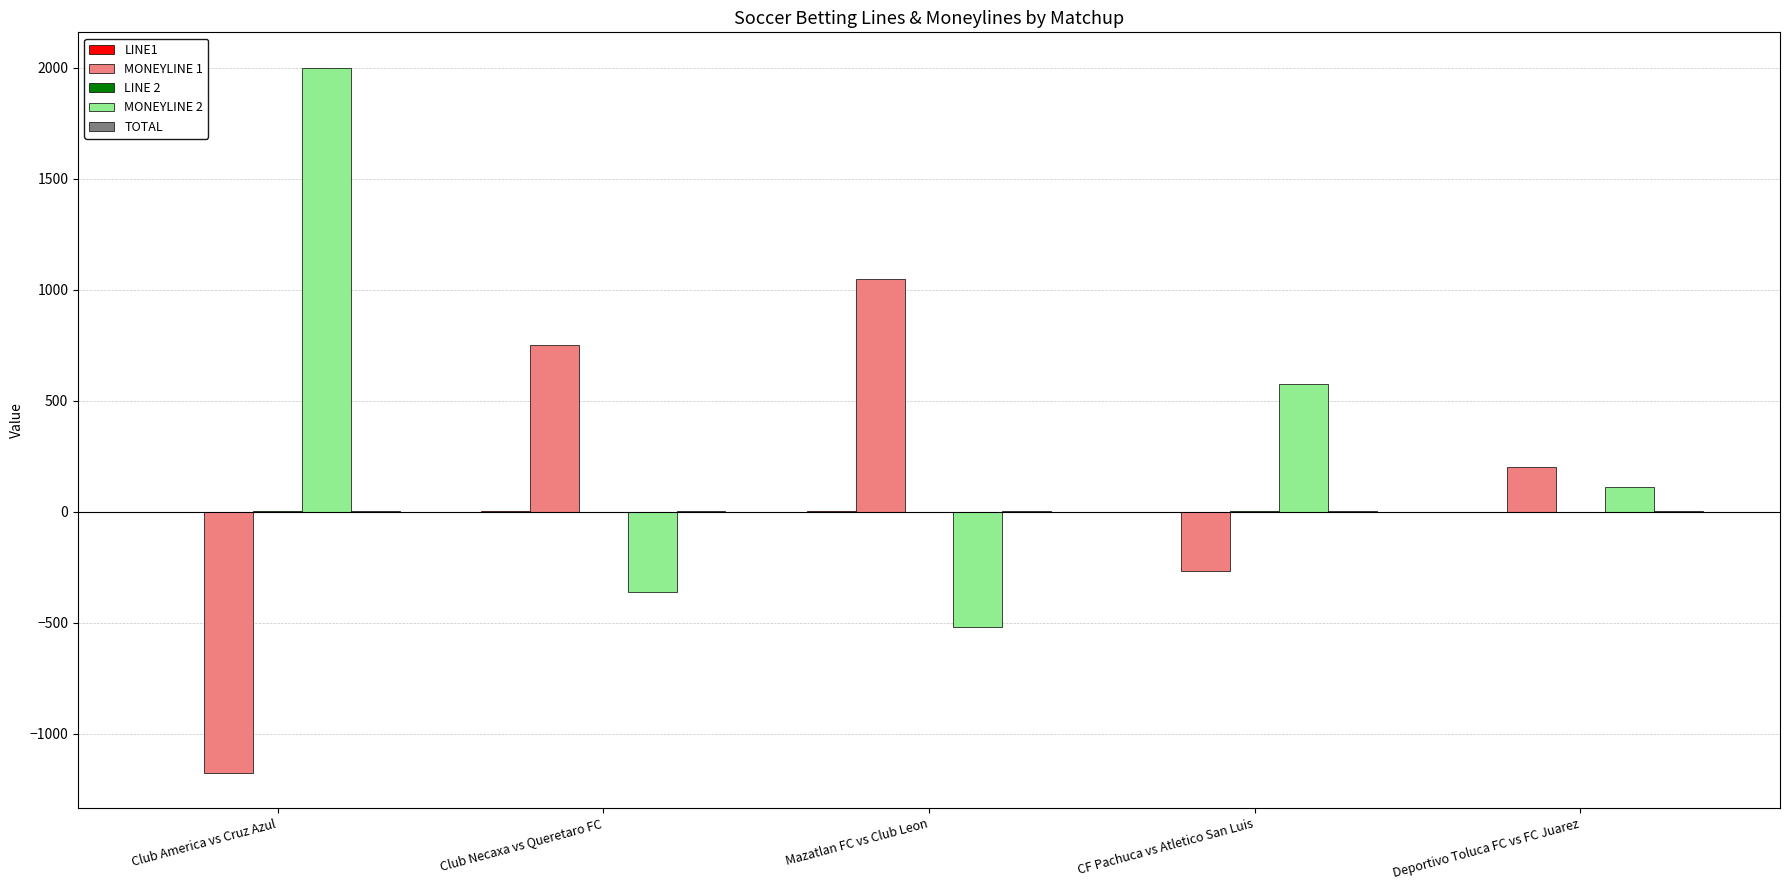

What is the maximum value shown in the chart?

2000.0